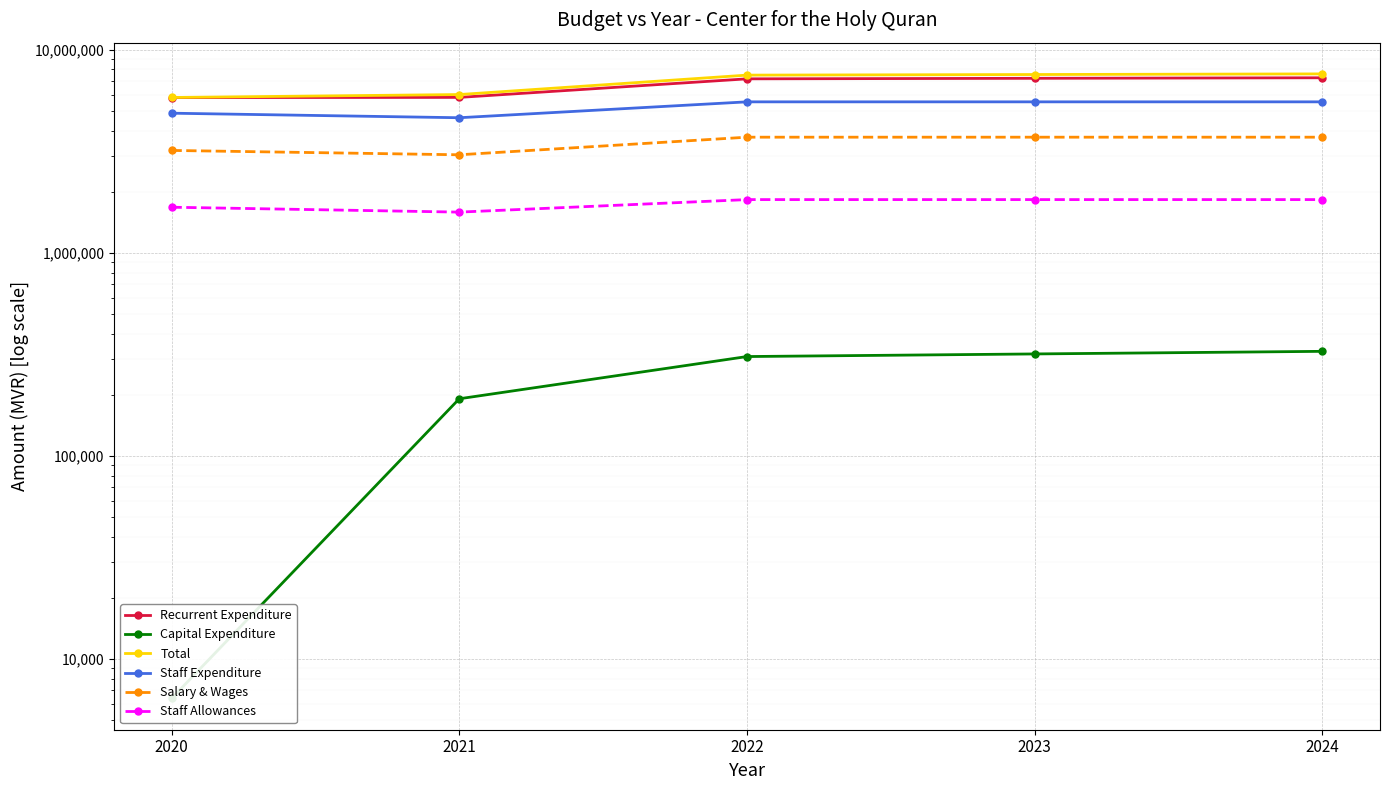

Is it true that Total equals 9402621 at 2020?

False